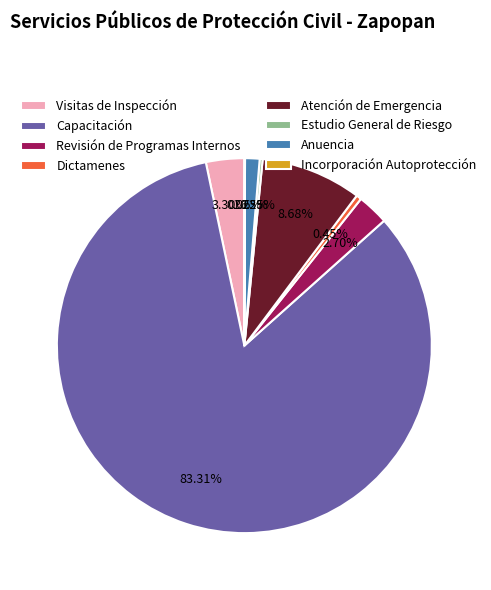

Which category has the biggest portion of the pie?

Capacitación